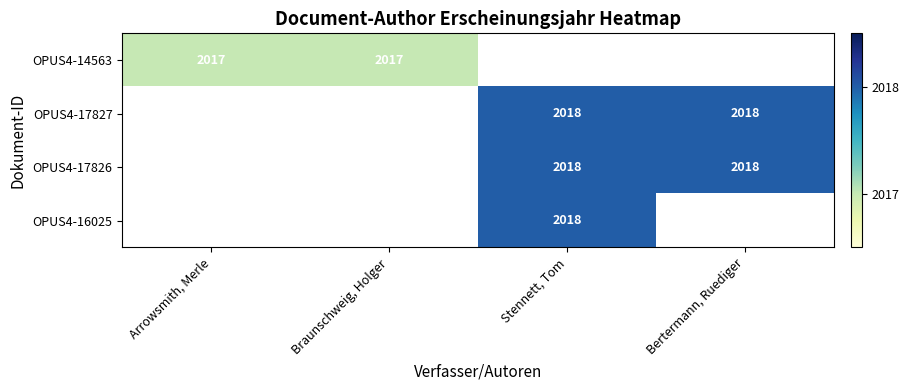

The OPUS4-17827 series shows 1039 at Bertermann, Ruediger. True or false?

False